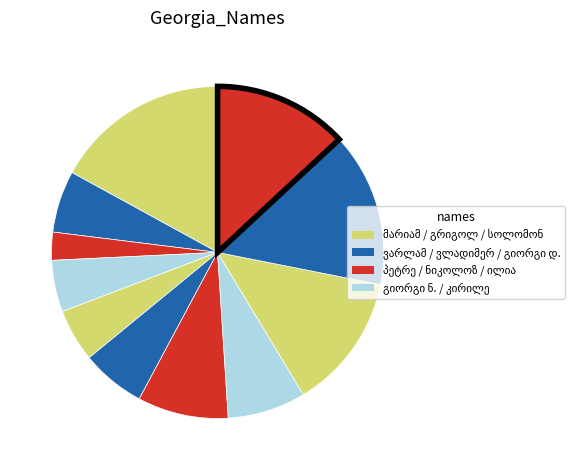

Is the sum of სოლომონ ბეჟანის ძე ანდღულაძე and ნიკოლოზ დიმიტრის ძე ყაზბეგი greater than half?

No